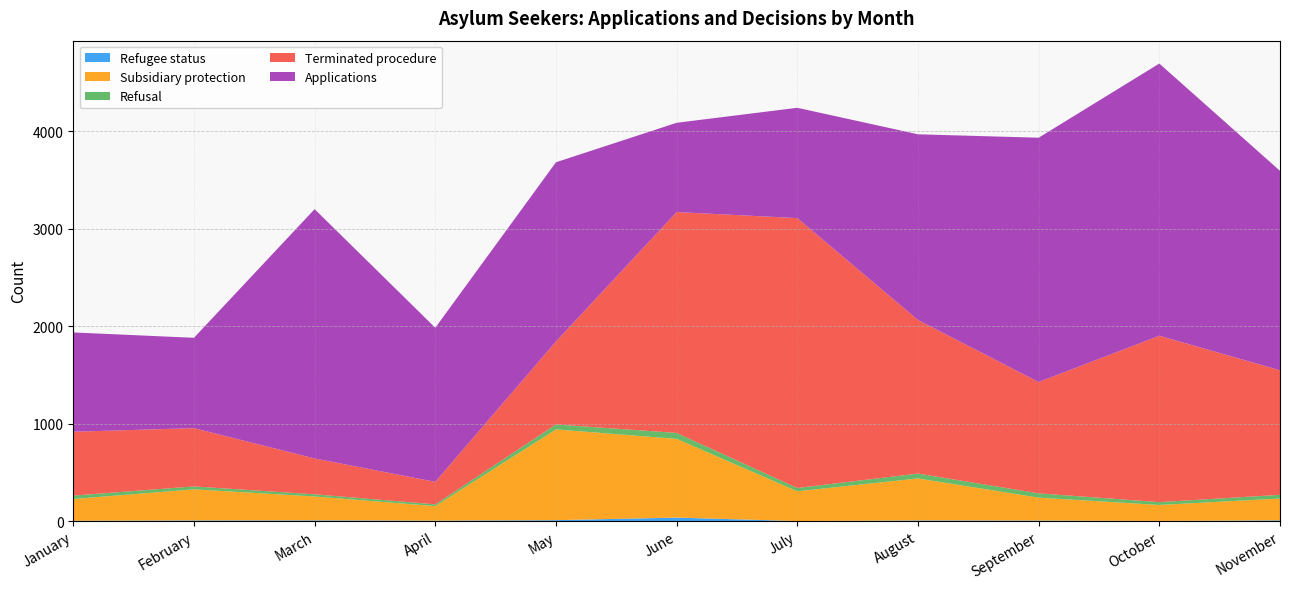

Reading left to right, extract all data points from this chart.

Refugee status: 3	6	7	4	9	35	0	6	5	1	7
Subsidiary protection: 223	319	245	149	931	808	305	431	235	164	224
Refusal: 35	30	22	18	51	61	34	50	44	29	38
Terminated procedure: 655	598	368	231	851	2266	2769	1576	1142	1707	1278
Applications: 1019	927	2558	1581	1839	916	1132	1905	2507	2793	2046